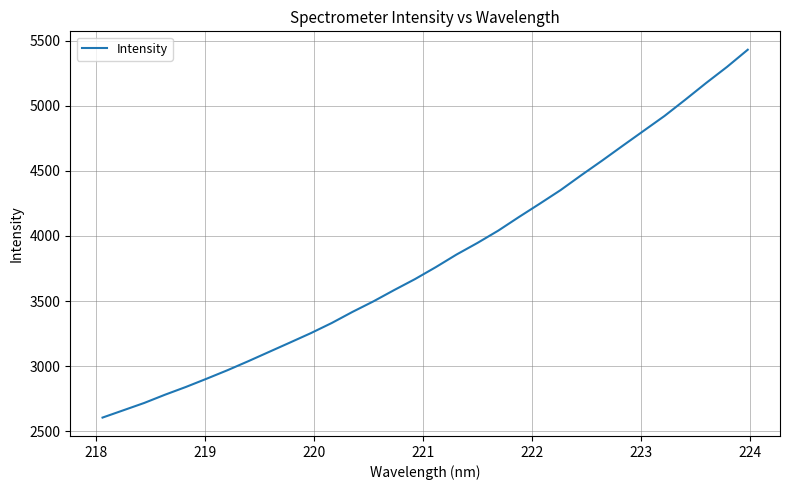

What is the difference between the maximum and minimum values?

2824.5